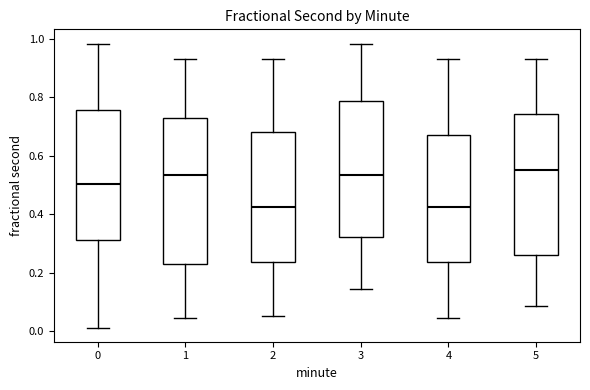

Reading left to right, transcribe this box plot: for each box, give where its median line is, the range the box spans, and where its two whiskers end, as read against the y-axis. The values are not printed on the chart, so give them approximately, as read against the axis.

0: median 0.50, box 0.32 to 0.76, whiskers 0.02 to 0.98
1: median 0.54, box 0.22 to 0.72, whiskers 0.04 to 0.94
2: median 0.42, box 0.24 to 0.68, whiskers 0.06 to 0.94
3: median 0.54, box 0.32 to 0.78, whiskers 0.14 to 0.98
4: median 0.42, box 0.24 to 0.68, whiskers 0.04 to 0.94
5: median 0.56, box 0.26 to 0.74, whiskers 0.08 to 0.94